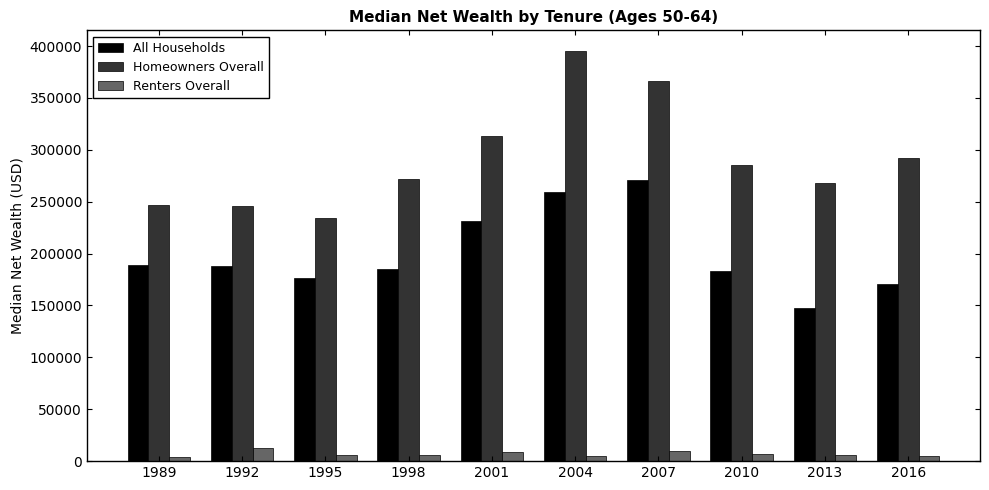

How many data points does each series have?

10